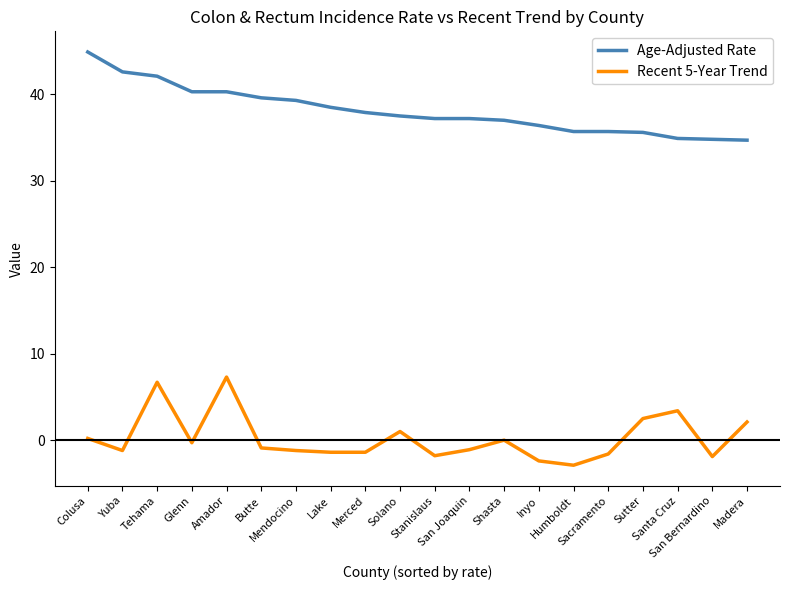

Is this an area chart (filled region under the line)?

No